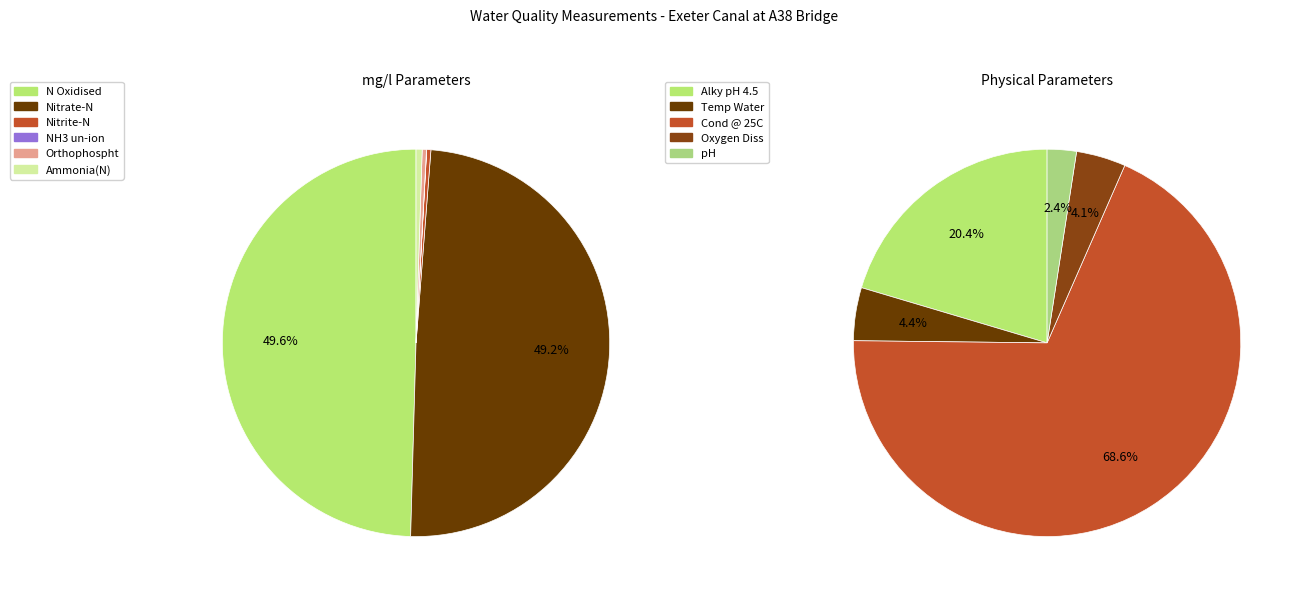

Which slice is the largest?

Cond @ 25C